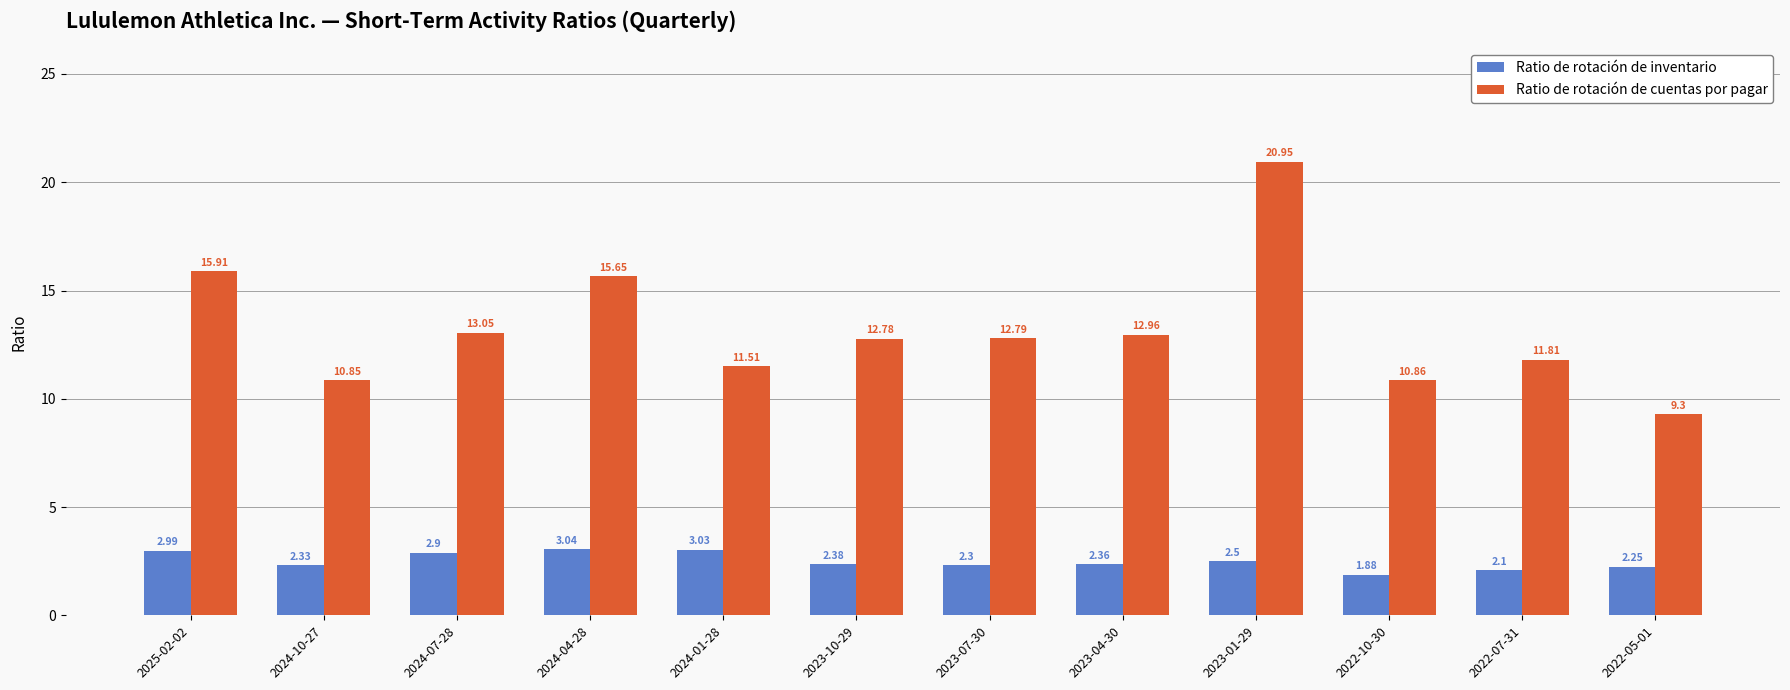

What is the sum of the Ratio de rotación de cuentas por pagar values at 2024-07-28 and 2023-04-30?

26.0